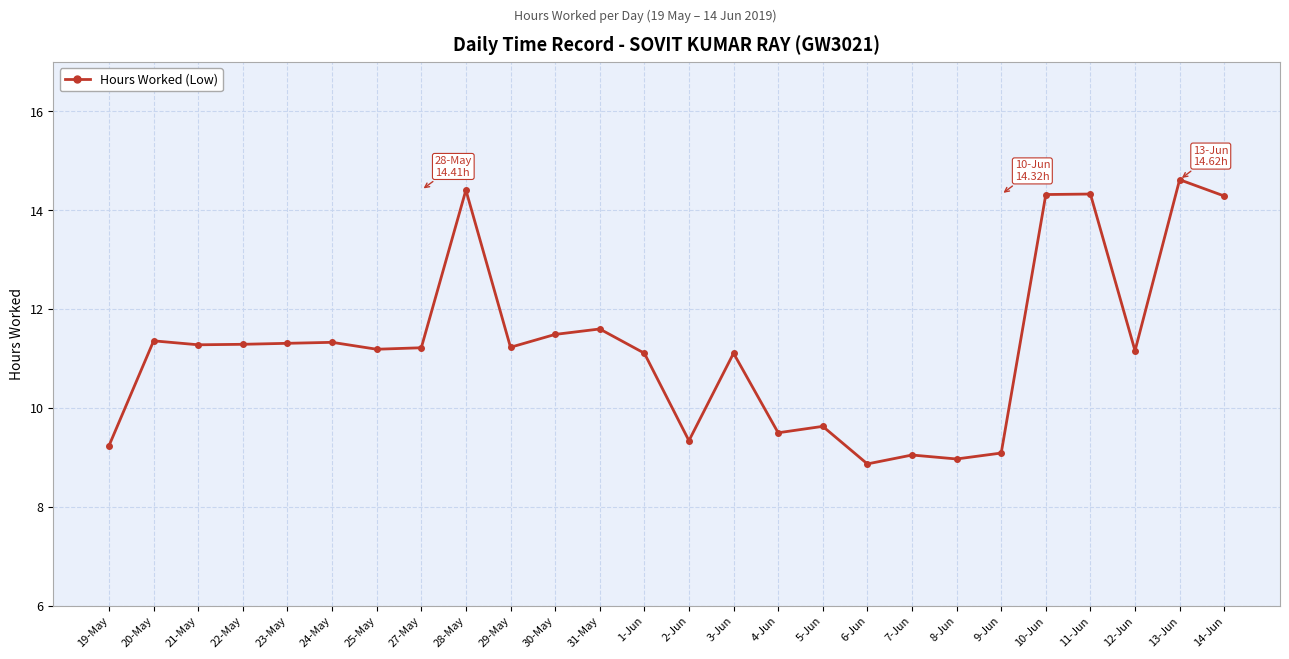

True or false: the data has more than 1 interior local peaks.

True